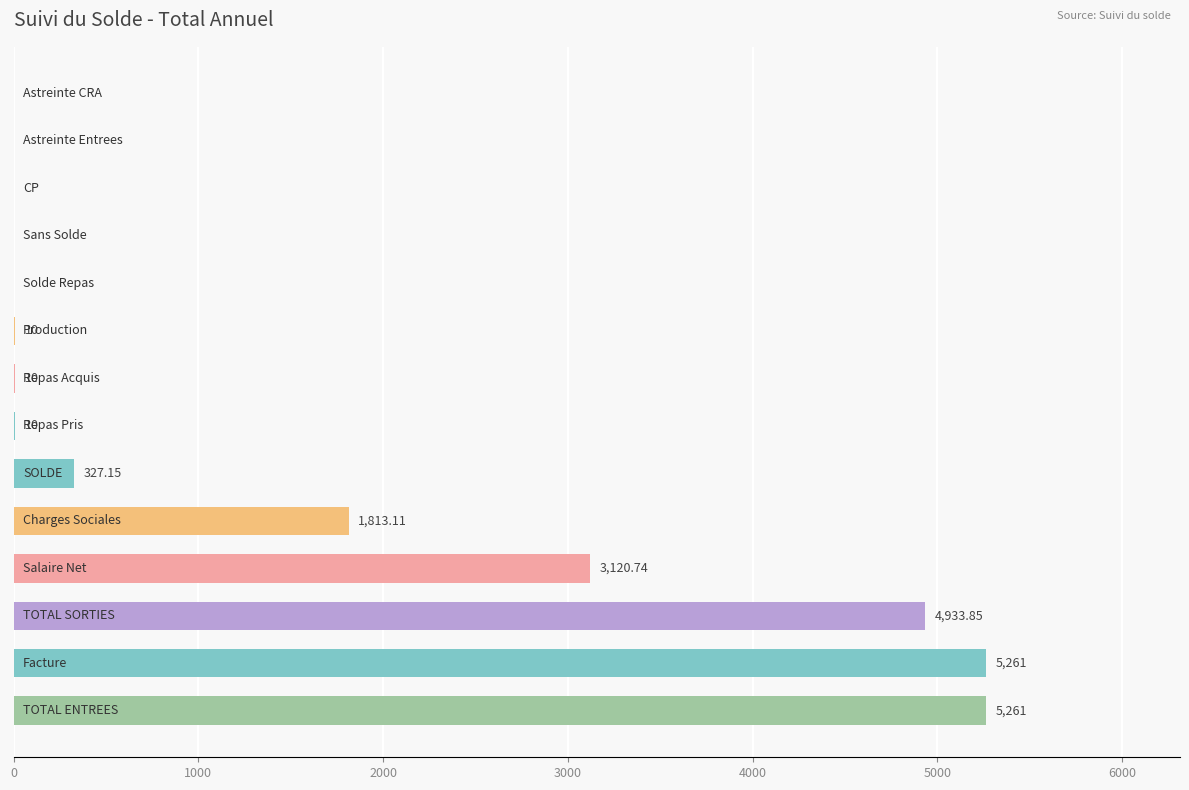

Are the bars horizontal?

Yes